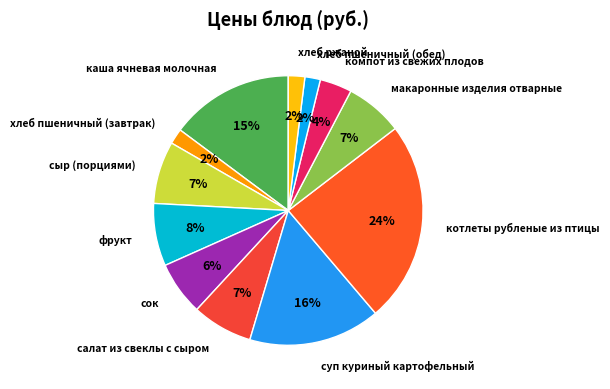

Does any single category account for the majority?

No